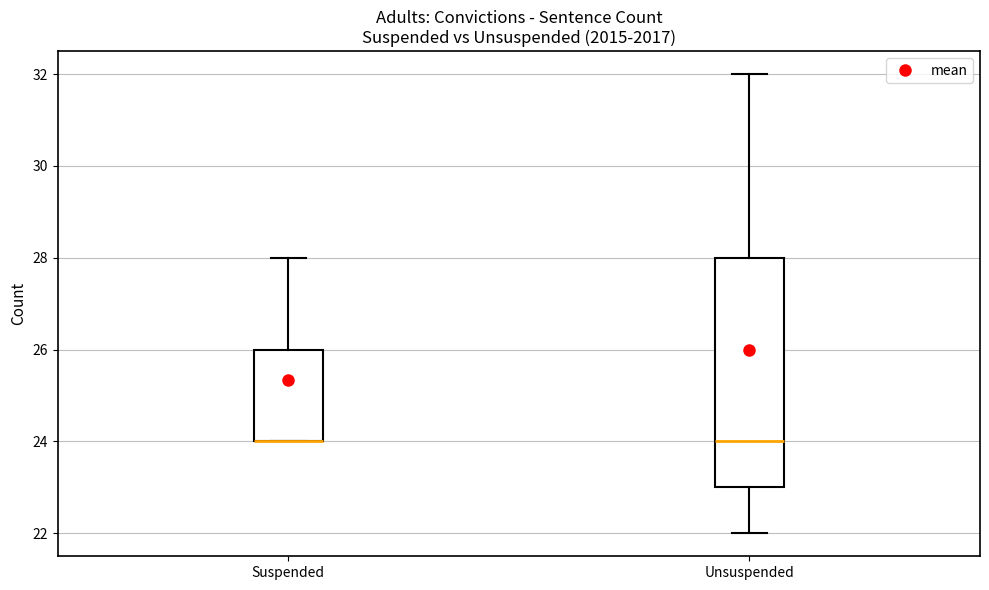

Reading left to right, transcribe this box plot: for each box, give where its median line is, the range the box spans, and where its two whiskers end, as read against the y-axis. The values are not printed on the chart, so give them approximately, as read against the axis.

Suspended: median 24 (drawn on the box's lower edge), box 24 to 26, whiskers 24 to 28
Unsuspended: median 24, box 23 to 28, whiskers 22 to 32